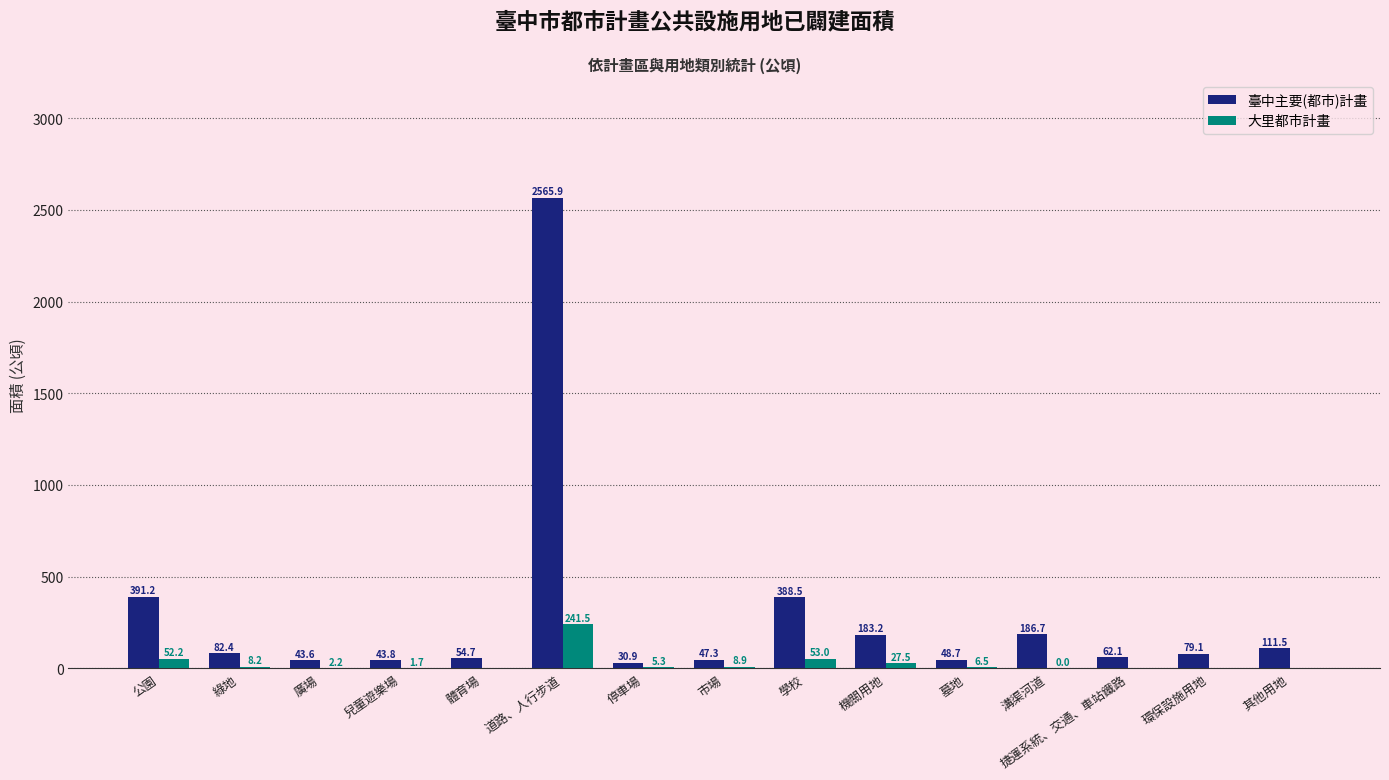

Count the number of categories in the chart.

15